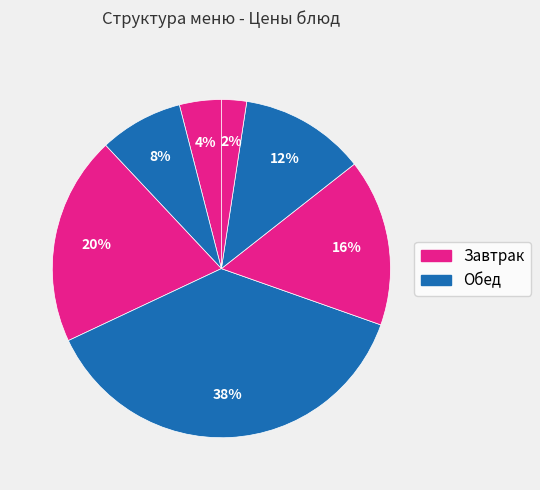

How many slices are in this pie chart?

7